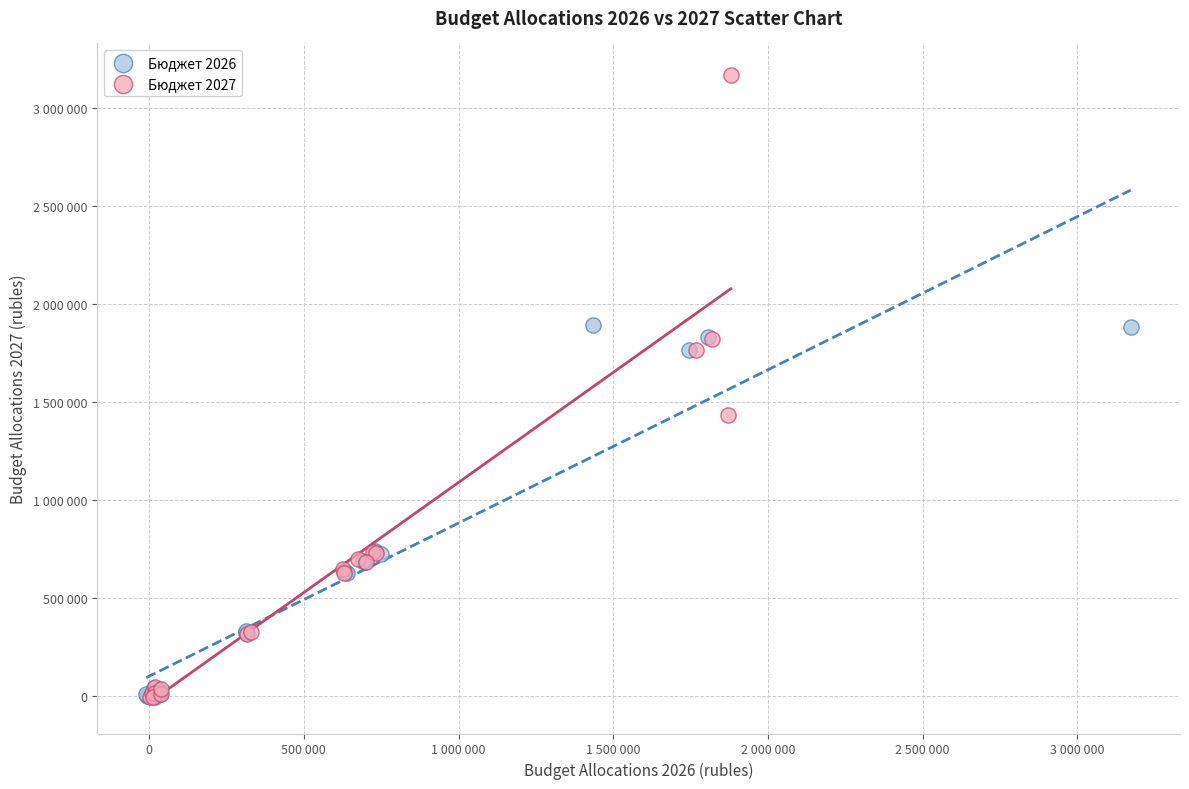

What are all the series names shown in the legend?

Бюджет 2026, Бюджет 2027